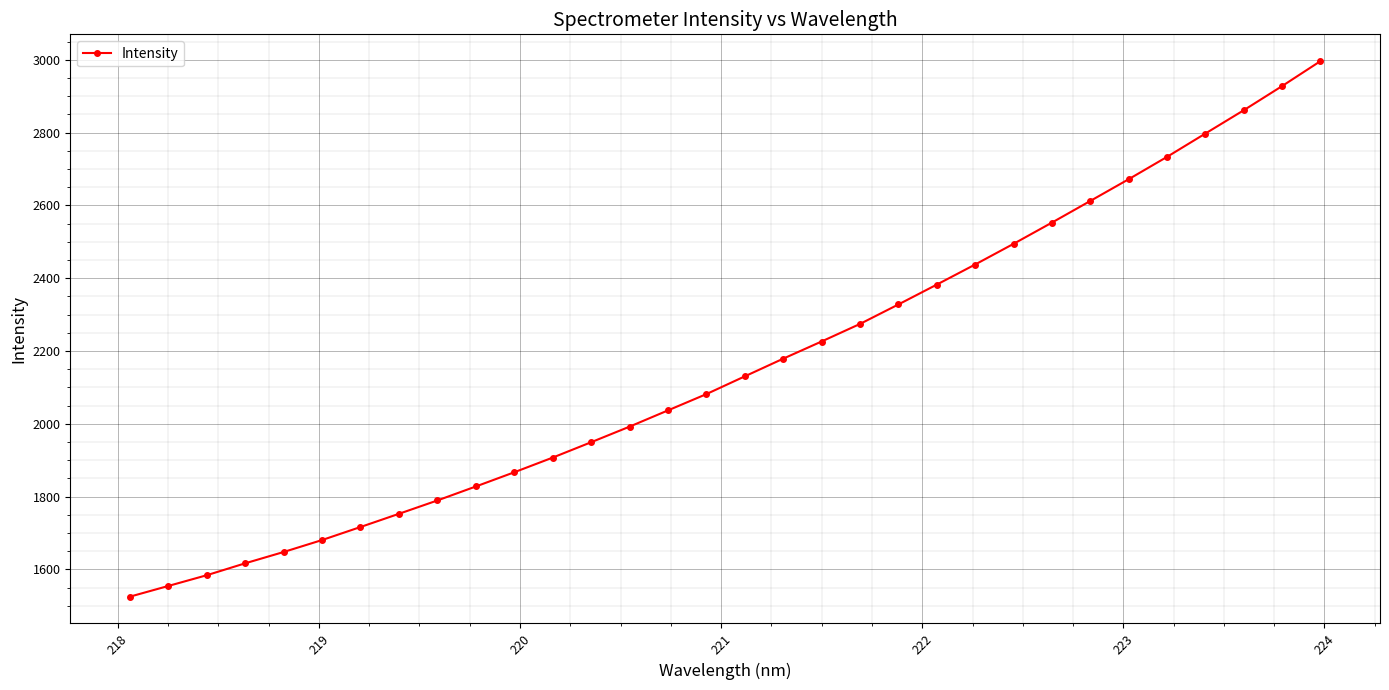

What is the difference between the maximum and minimum values?

1471.3